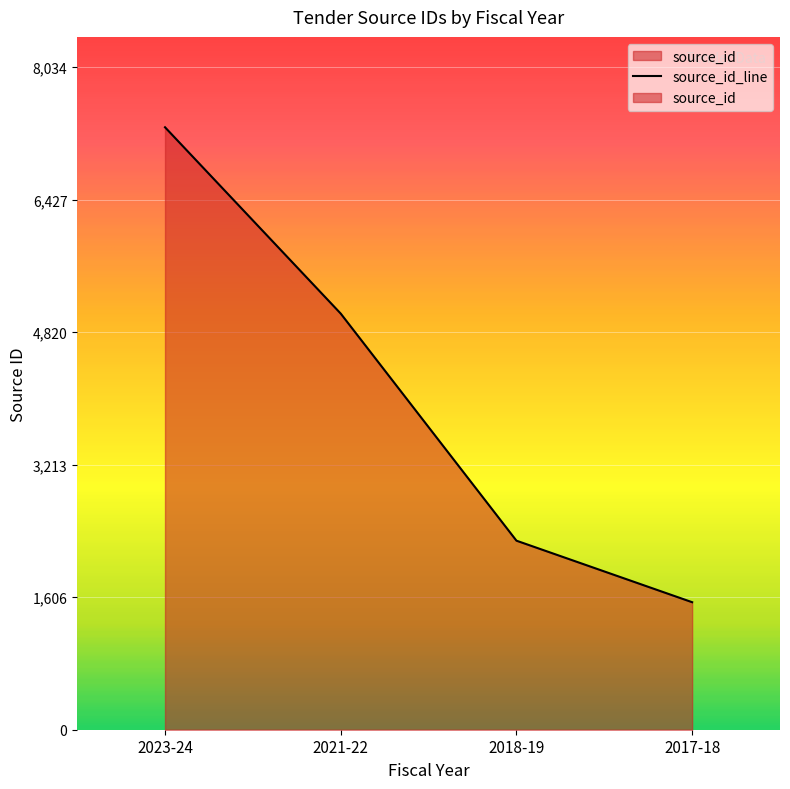

How many categories are shown in the chart?

4